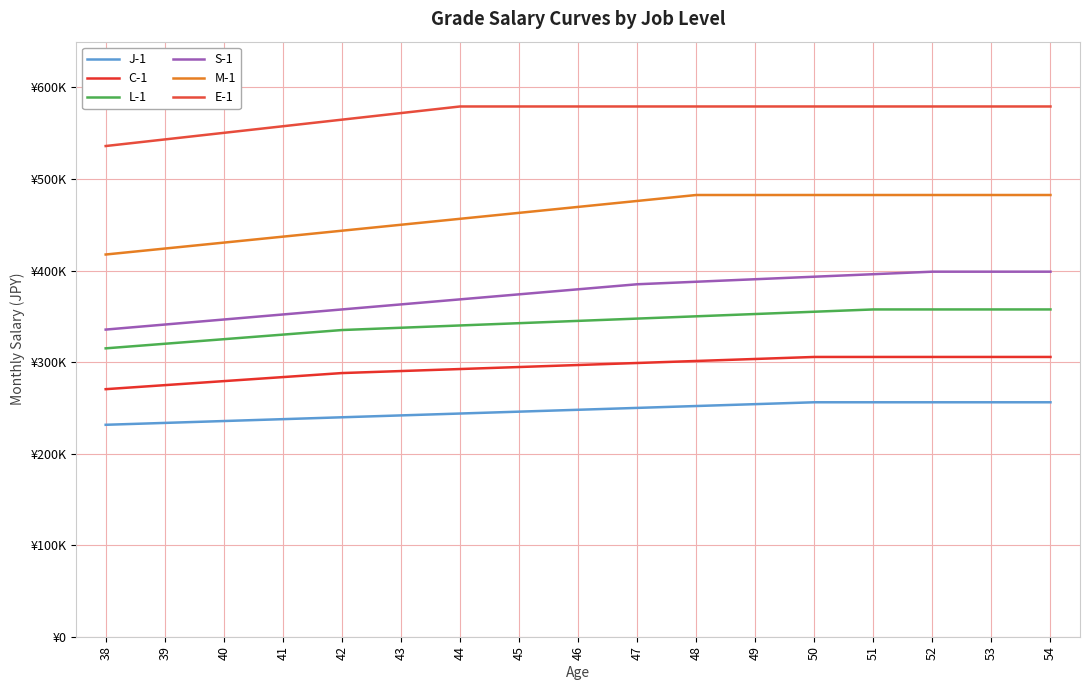

The value of E-1 at 39 is 543200. True or false?

True